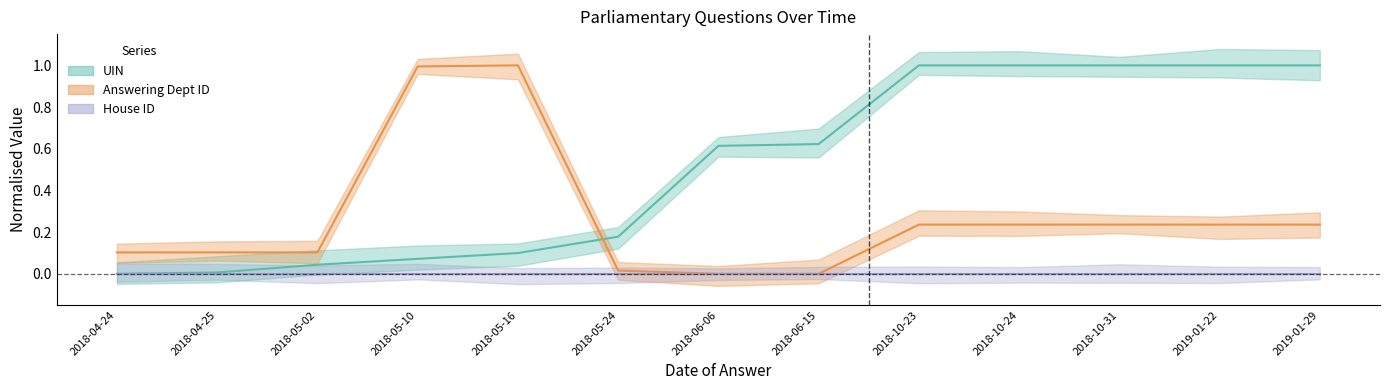

What is the difference between the maximum and minimum values in the uin_vals series?

1.0